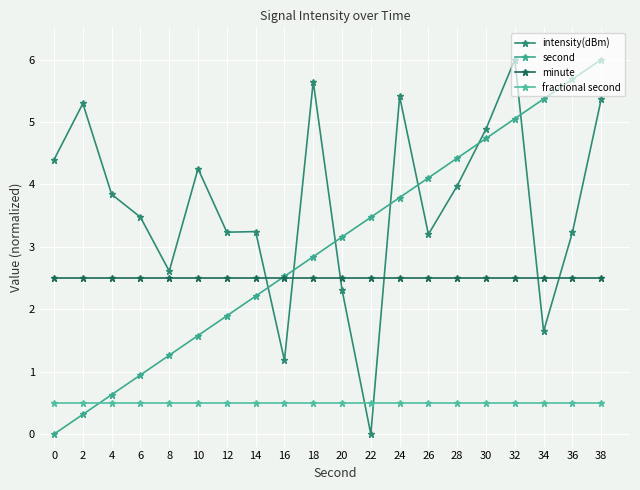

True or false: second has more than 0 interior local peaks.

False